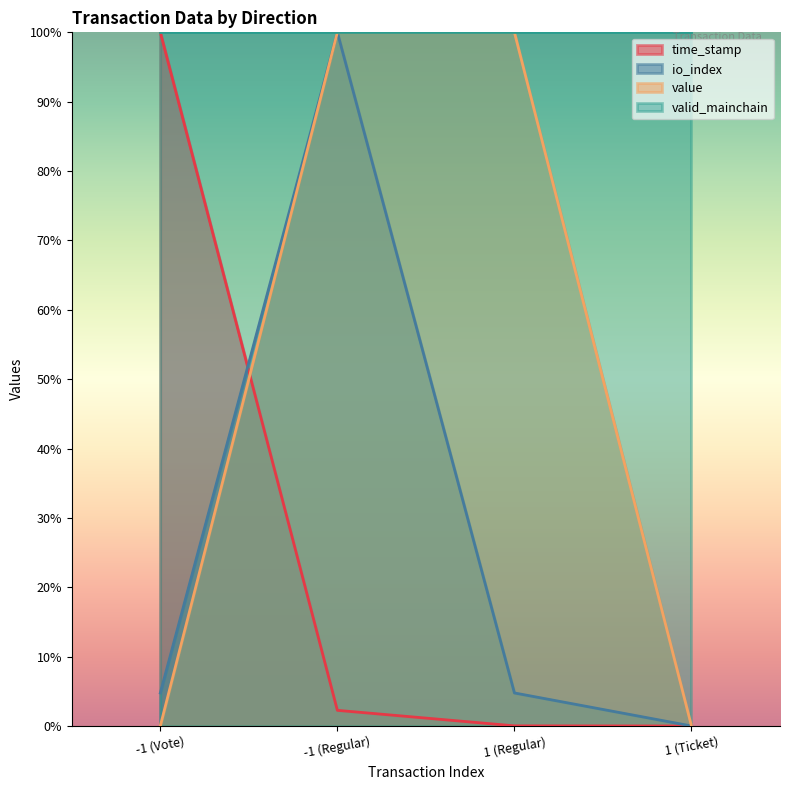

What is the average value of the value series?

50.0